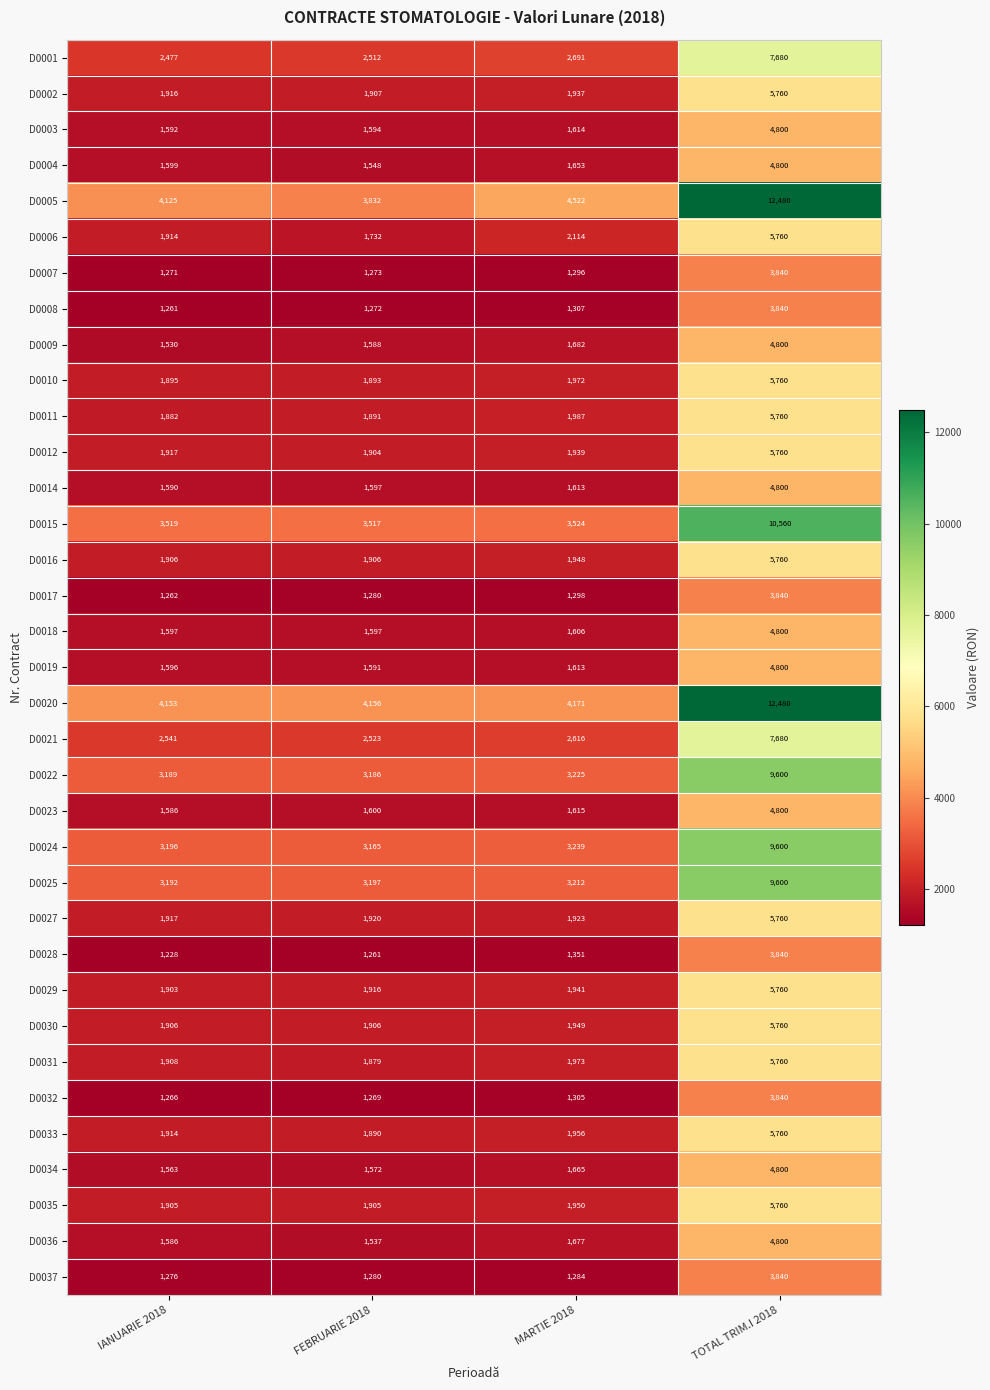

Which series has the largest total across all categories?

D0020